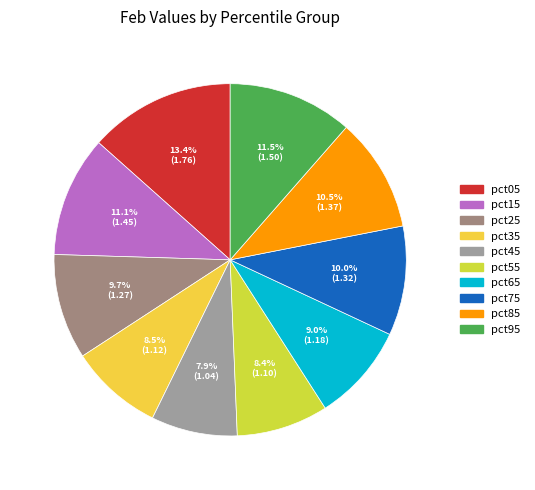

To the nearest percent, what is the average slice percentage?

10%